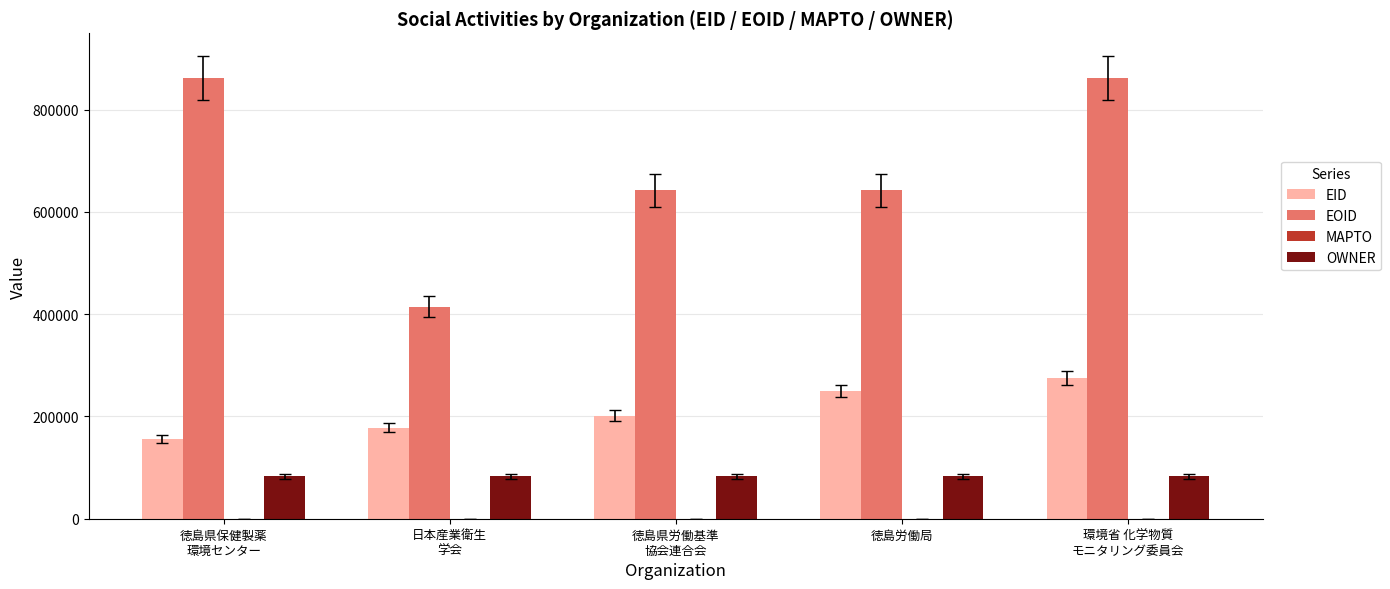

What is the label of the 1st bar from the left?

徳島県保健製薬
環境センター